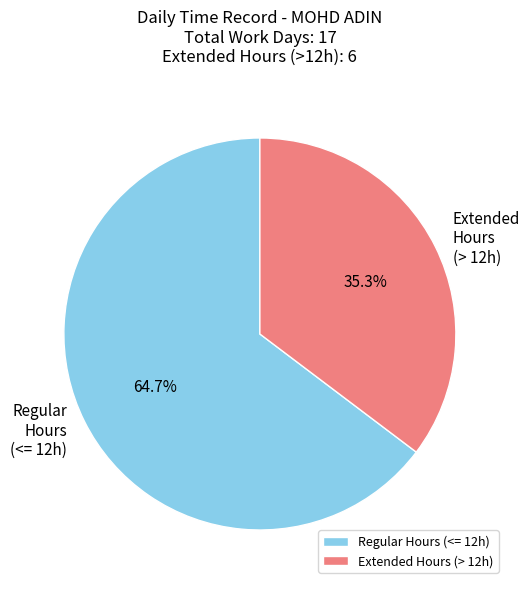

Is Extended Hours (> 12h) the majority of the pie?

No